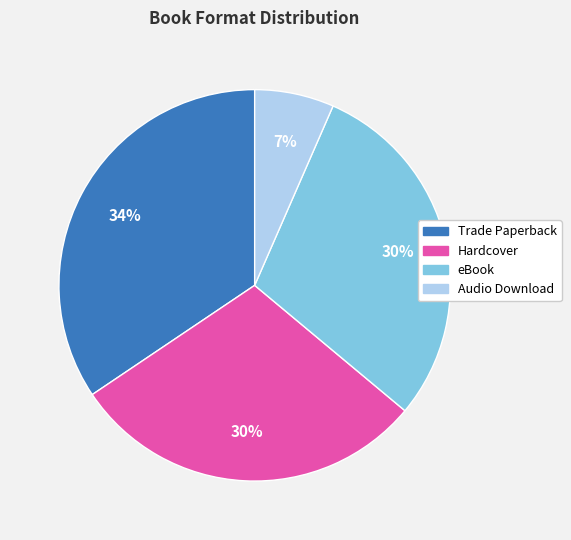

How many segments does this pie chart have?

4